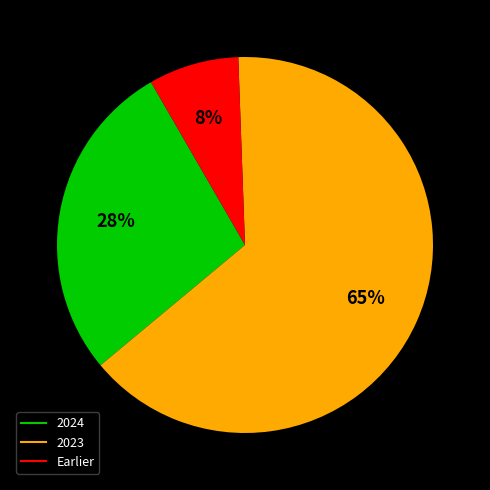

Count the number of slices in the pie.

3